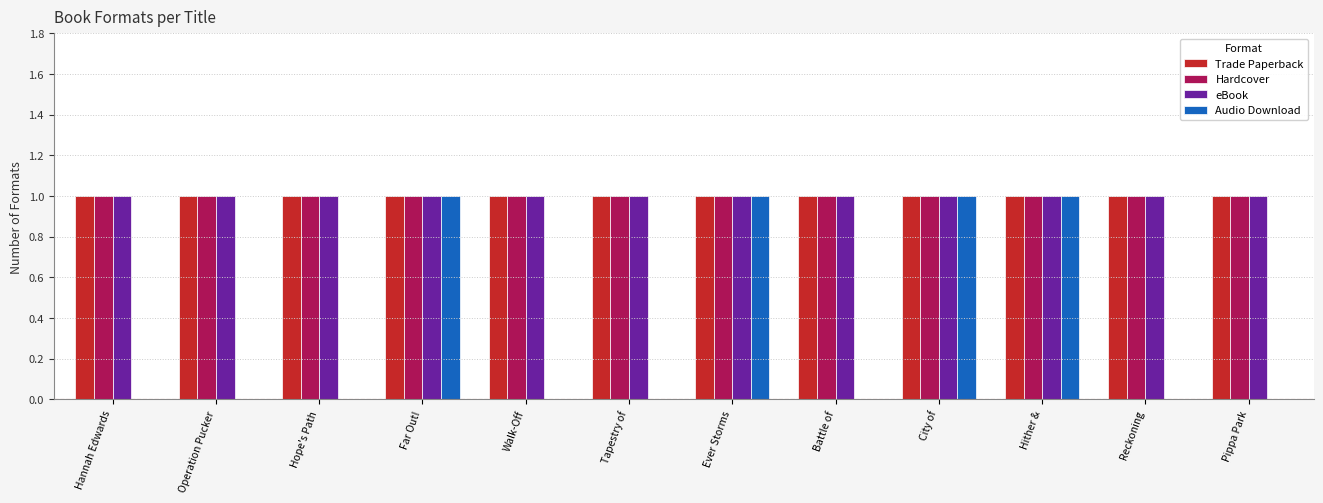

What is the total value across all series at Ever Storms?

4